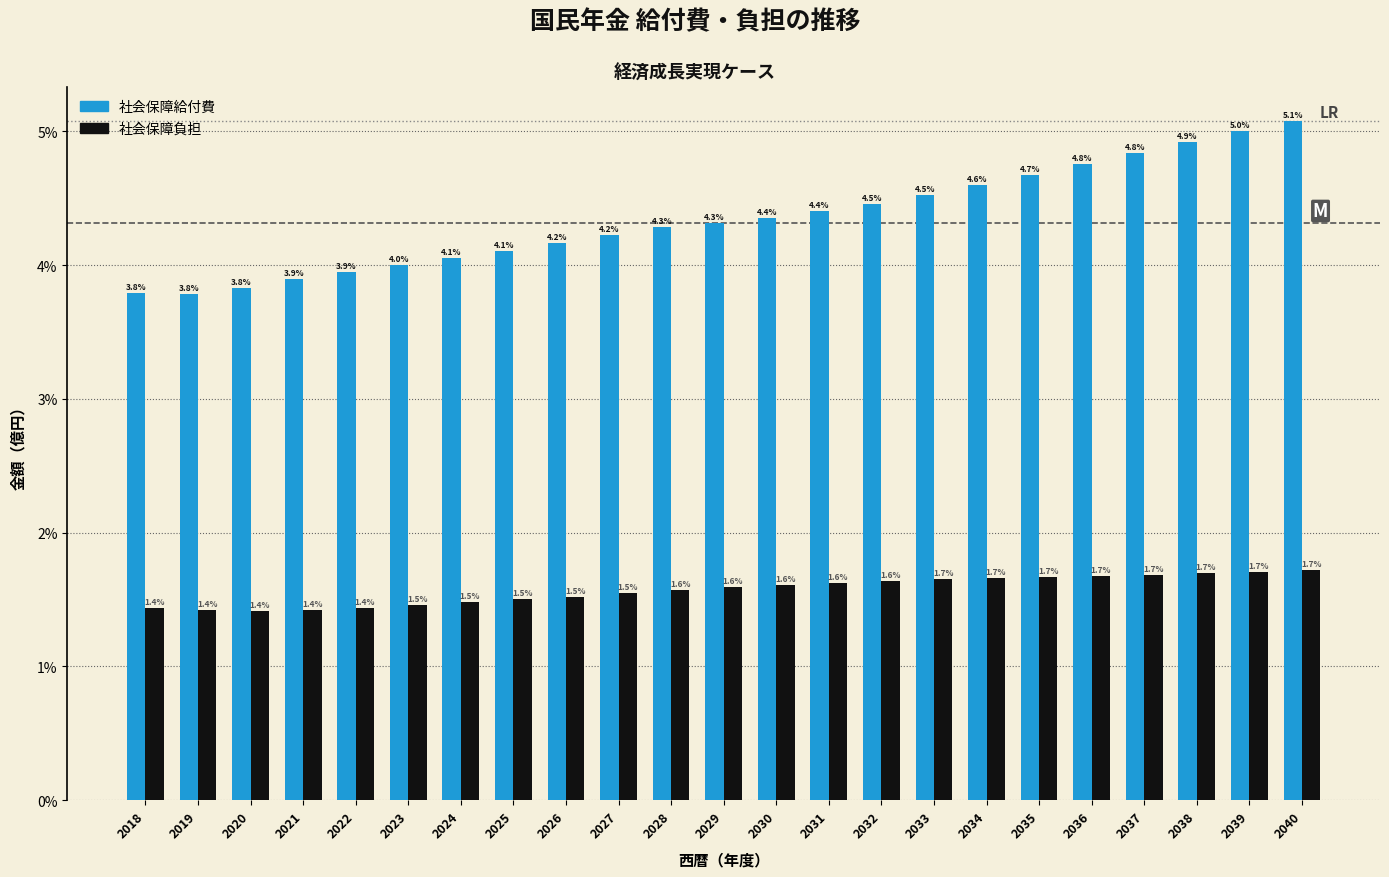

Reading left to right, list all the values displayed in this chart.

社会保障給付費: 3.8	3.8	3.8	3.9	3.9	4.0	4.1	4.1	4.2	4.2	4.3	4.3	4.4	4.4	4.5	4.5	4.6	4.7	4.8	4.8	4.9	5.0	5.1
社会保障負担: 1.4	1.4	1.4	1.4	1.4	1.5	1.5	1.5	1.5	1.5	1.6	1.6	1.6	1.6	1.6	1.7	1.7	1.7	1.7	1.7	1.7	1.7	1.7